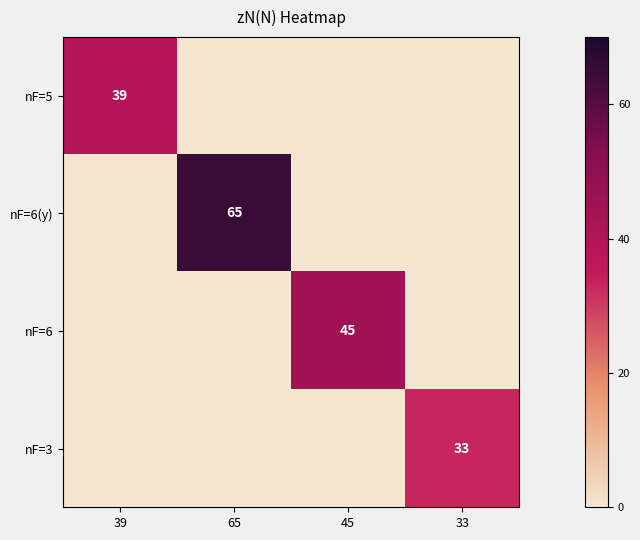

What is the total value across all series at 65?

65